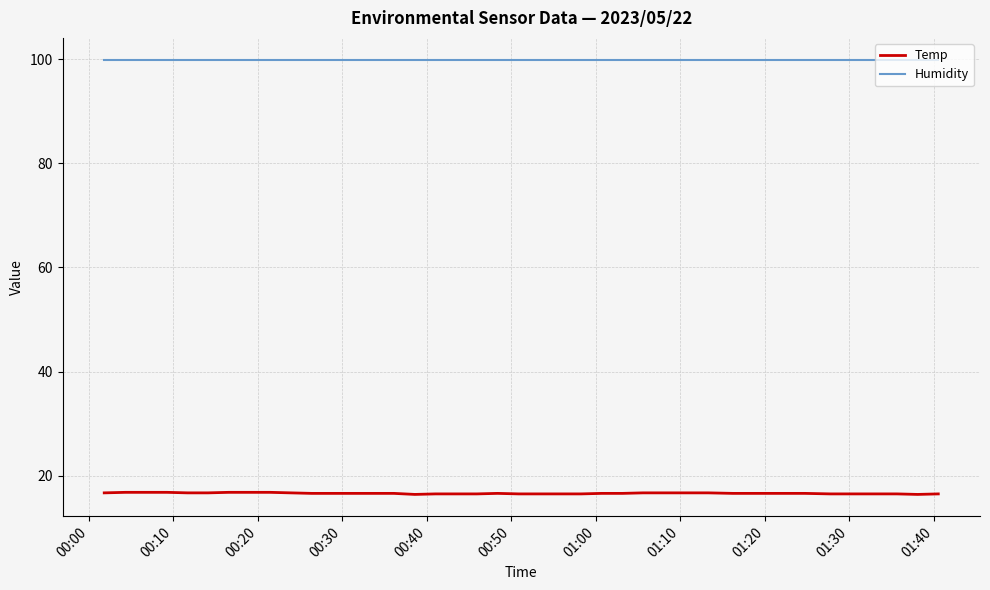

Which series has the largest range (max minus min)?

Temp